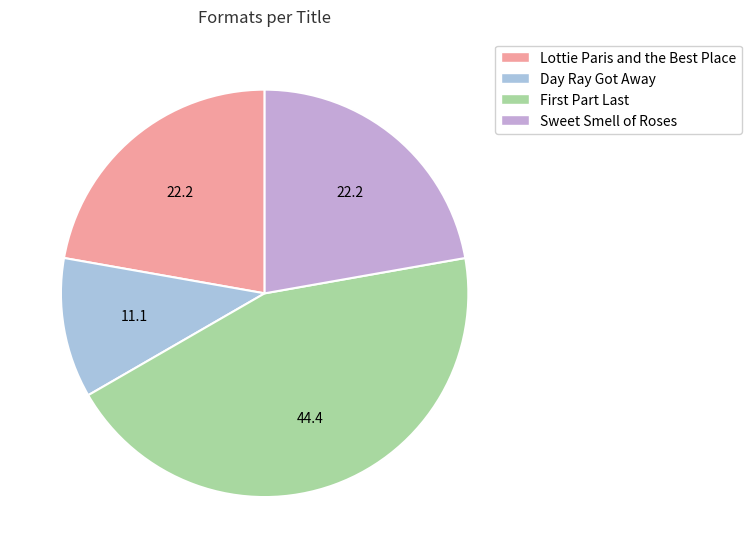

Count the number of slices in the pie.

4